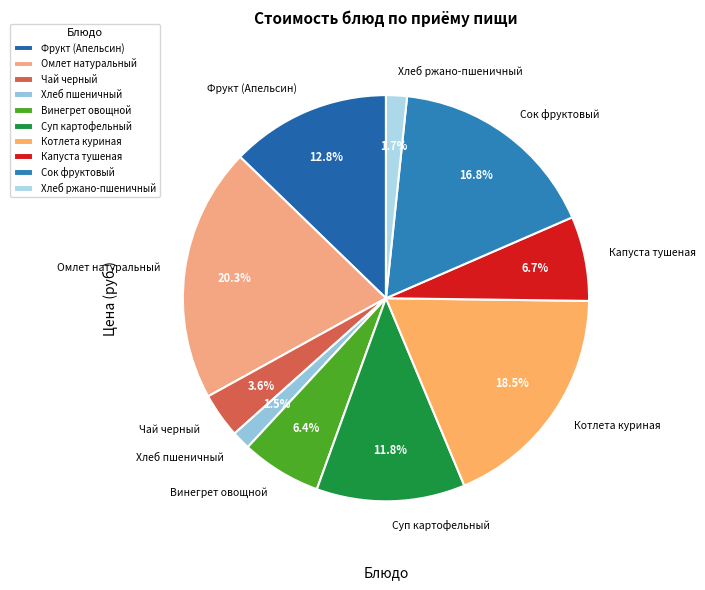

Which category has the biggest portion of the pie?

Омлет натуральный